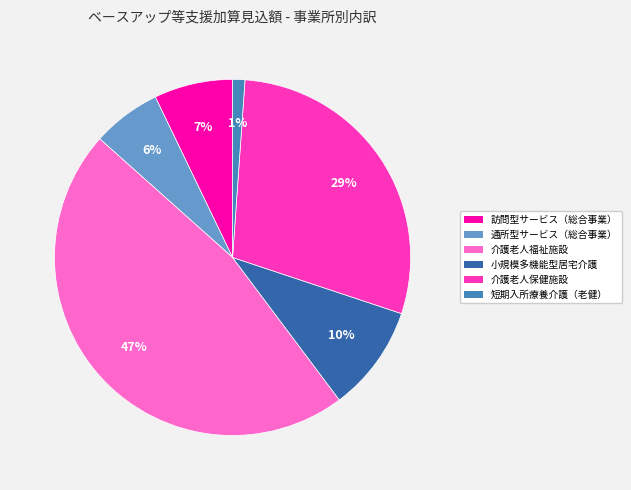

Which slice is the largest?

介護老人福祉施設